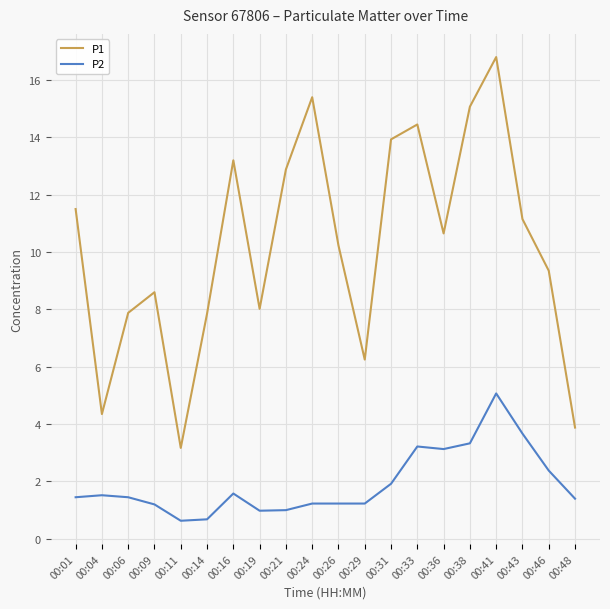

What is the spread (max minus min) of values at 00:24?

14.2